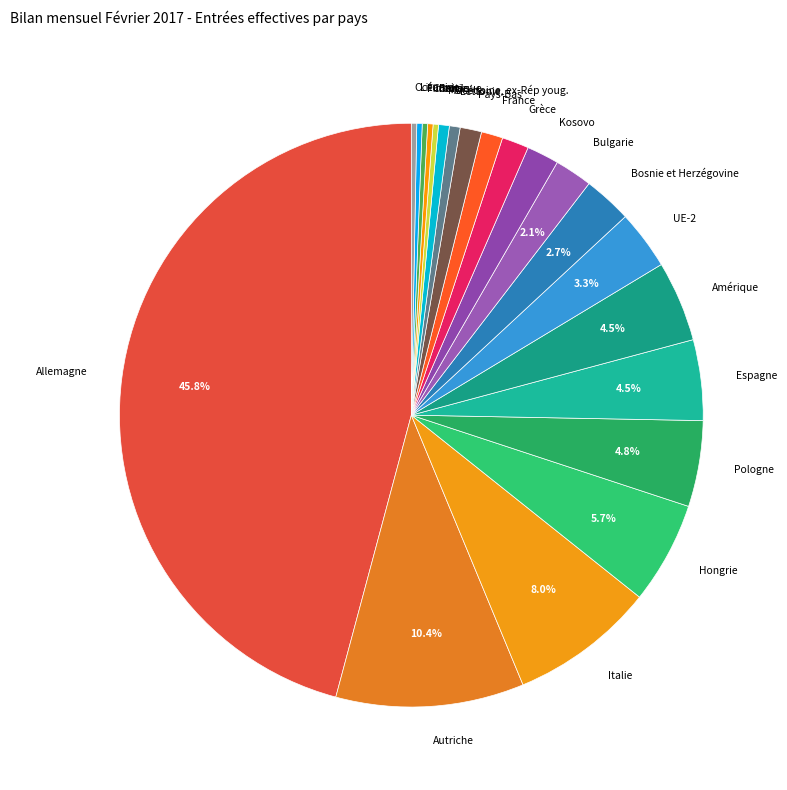

What percentage is NOT represented by Espagne?

95.5%